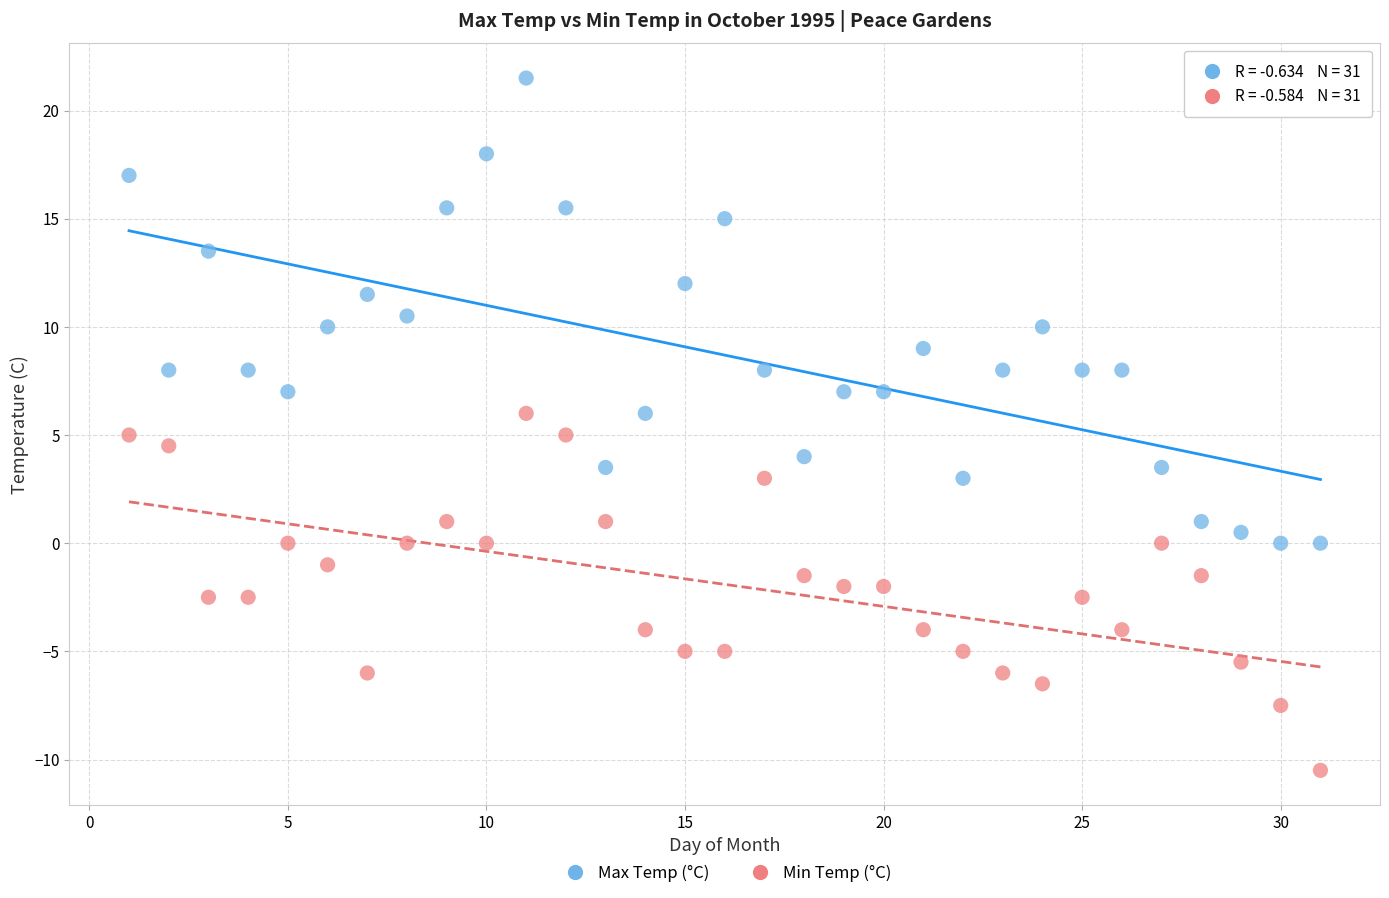

Which series contains the lowest Y value?

Min Temp (°C)